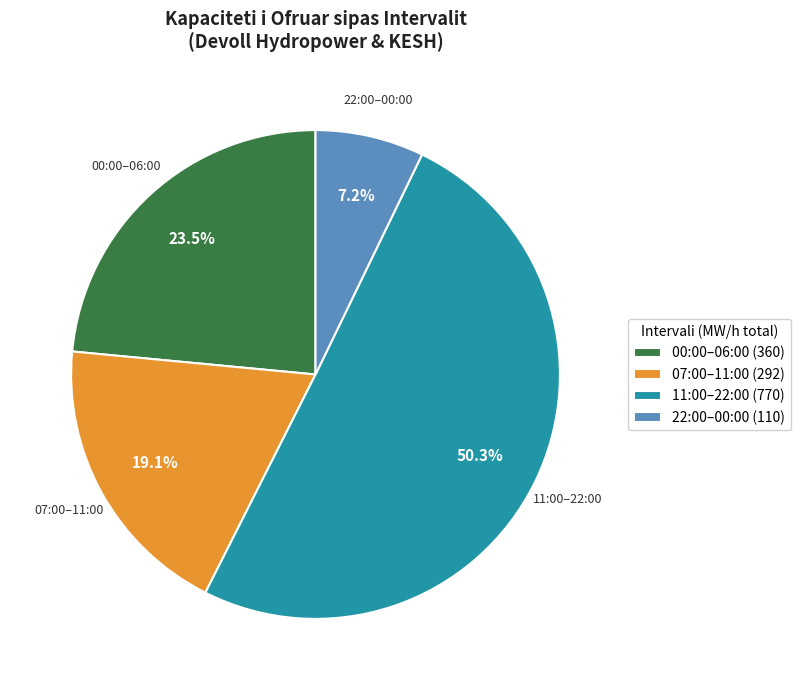

What is the total percentage of 00:00–06:00 (360) and 07:00–11:00 (292)?

42.6%